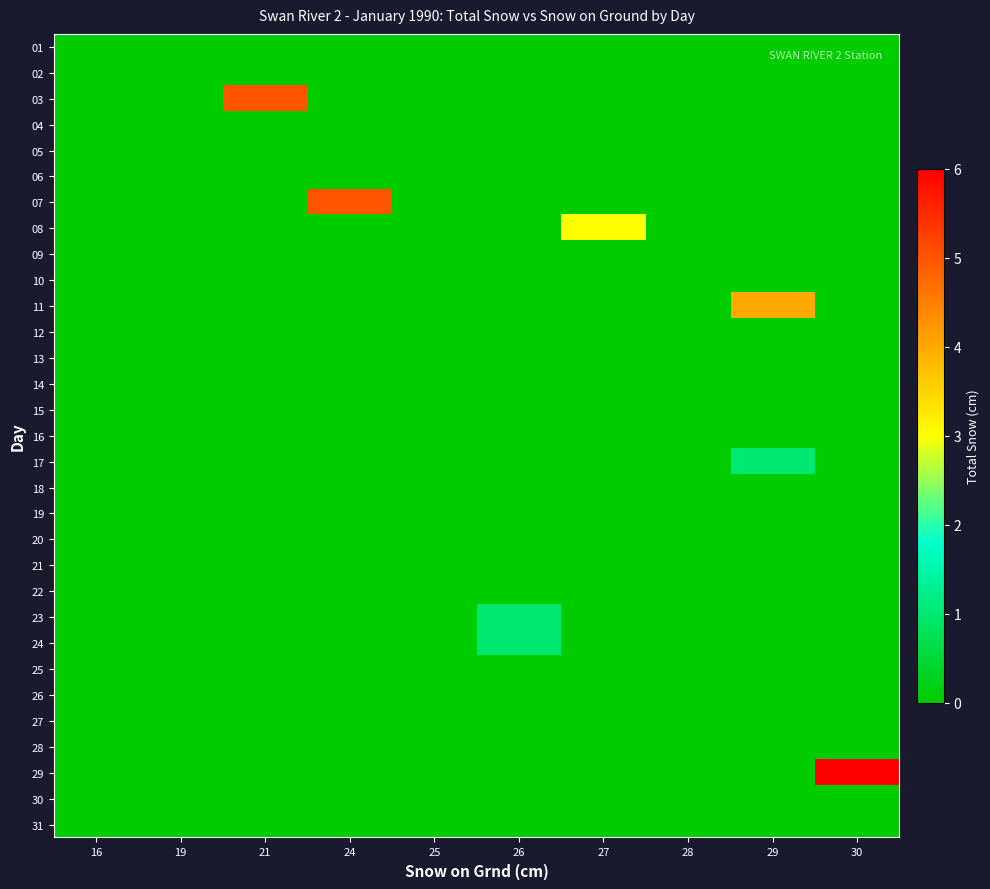

At which category does the chart reach its minimum across all series?

16